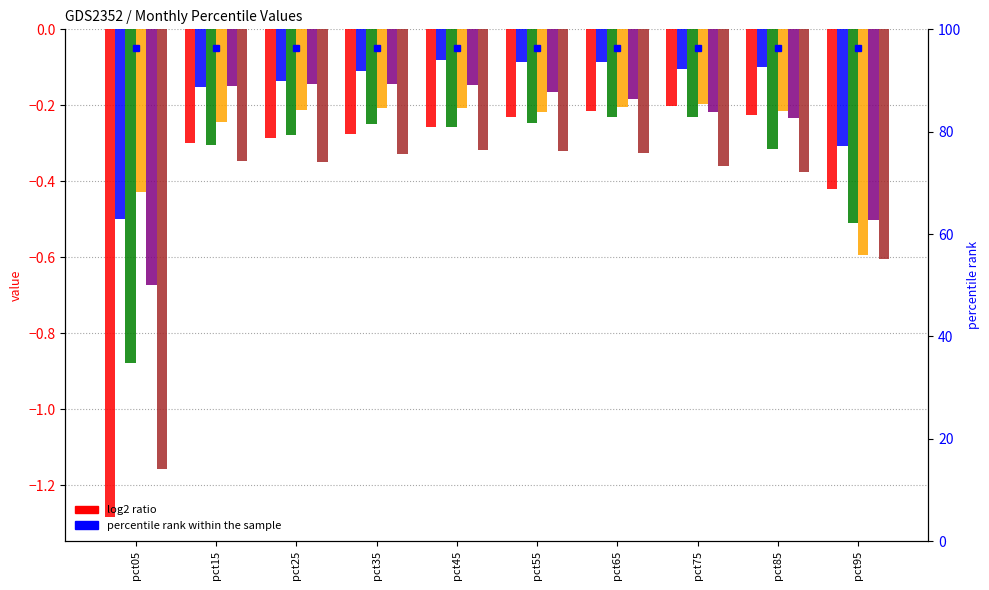

True or false: May has a value of -0.9 at pct05.

False